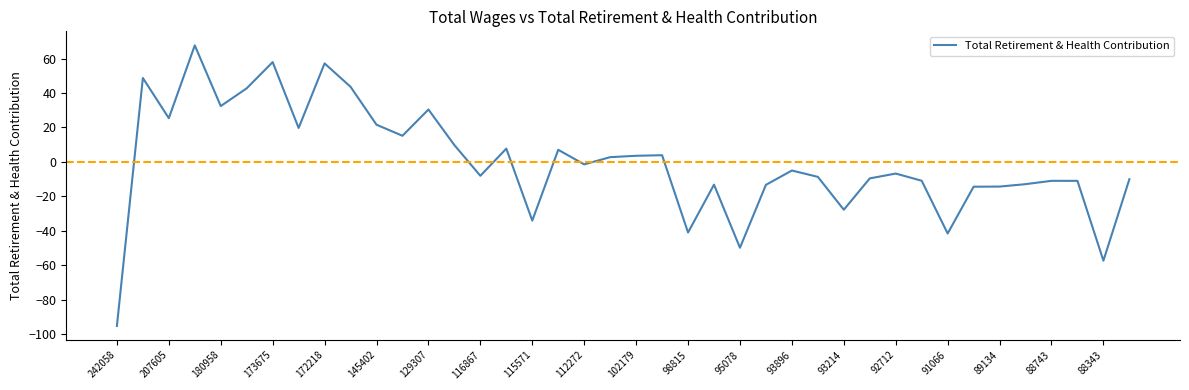

What is the minimum value shown in the chart?

-95.3